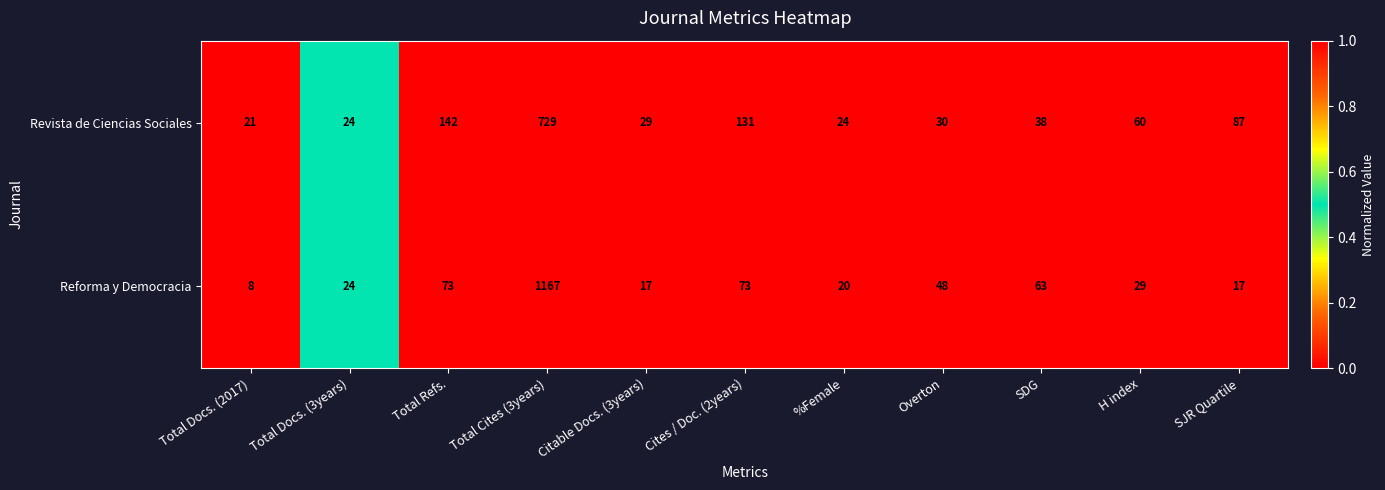

Reading right to left, extract all data points from this chart.

Revista de Ciencias Sociales: SJR Quartile=87	H index=60	SDG=38	Overton=30	%Female=24	Cites / Doc. (2years)=131	Citable Docs. (3years)=29	Total Cites (3years)=729	Total Refs.=142	Total Docs. (3years)=24	Total Docs. (2017)=21
Reforma y Democracia: SJR Quartile=17	H index=29	SDG=63	Overton=48	%Female=20	Cites / Doc. (2years)=73	Citable Docs. (3years)=17	Total Cites (3years)=1167	Total Refs.=73	Total Docs. (3years)=24	Total Docs. (2017)=8